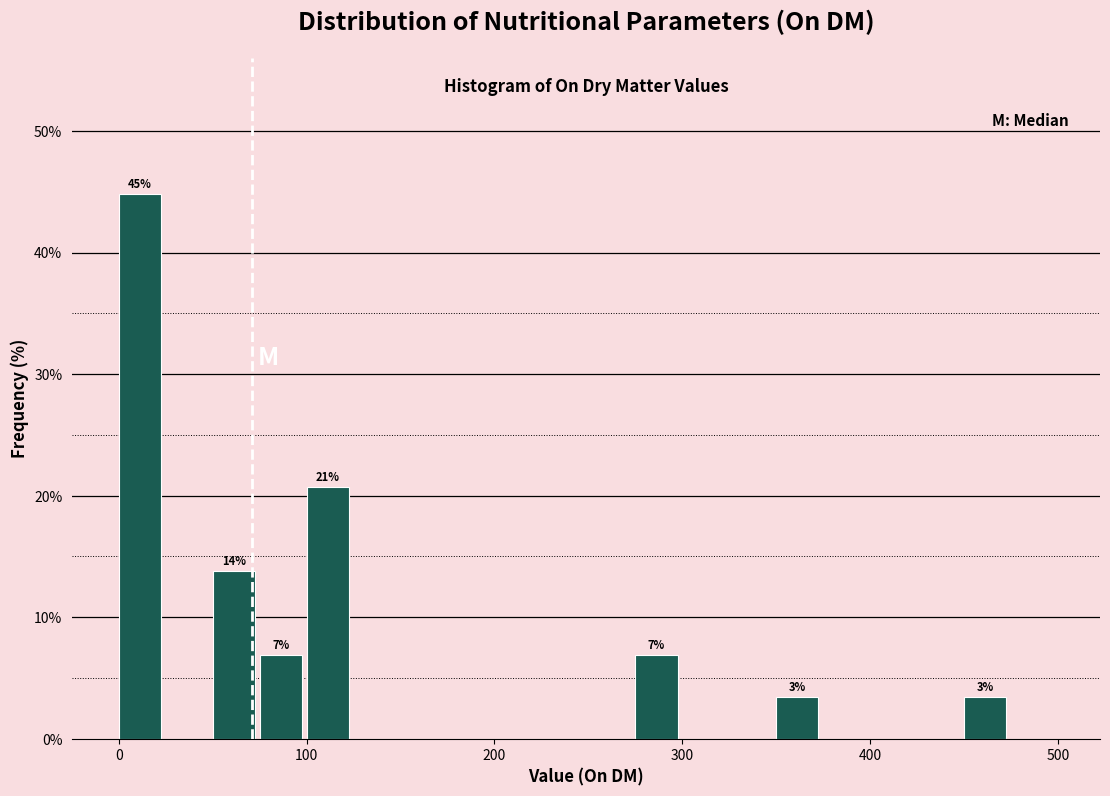

Read against the x-axis, roughly where is the centre of the tallest bar?

10